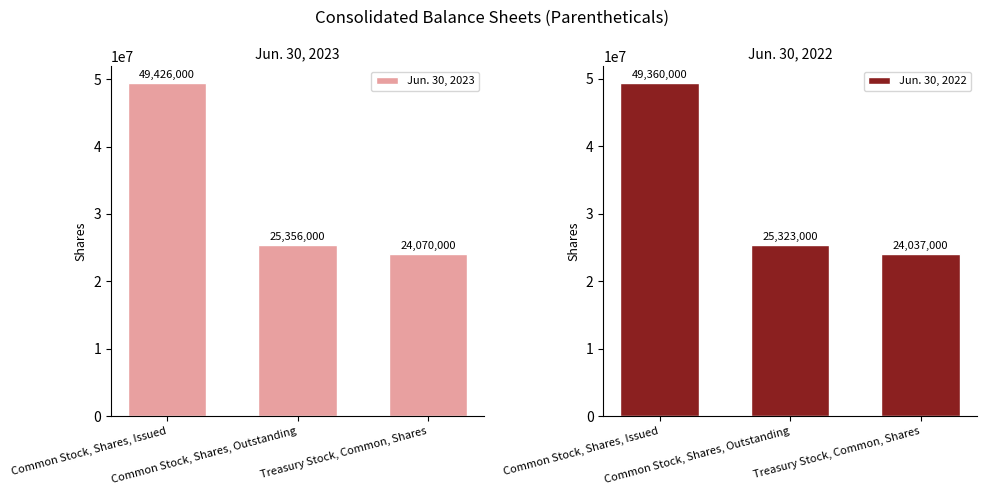

How many bars are there in total?

6